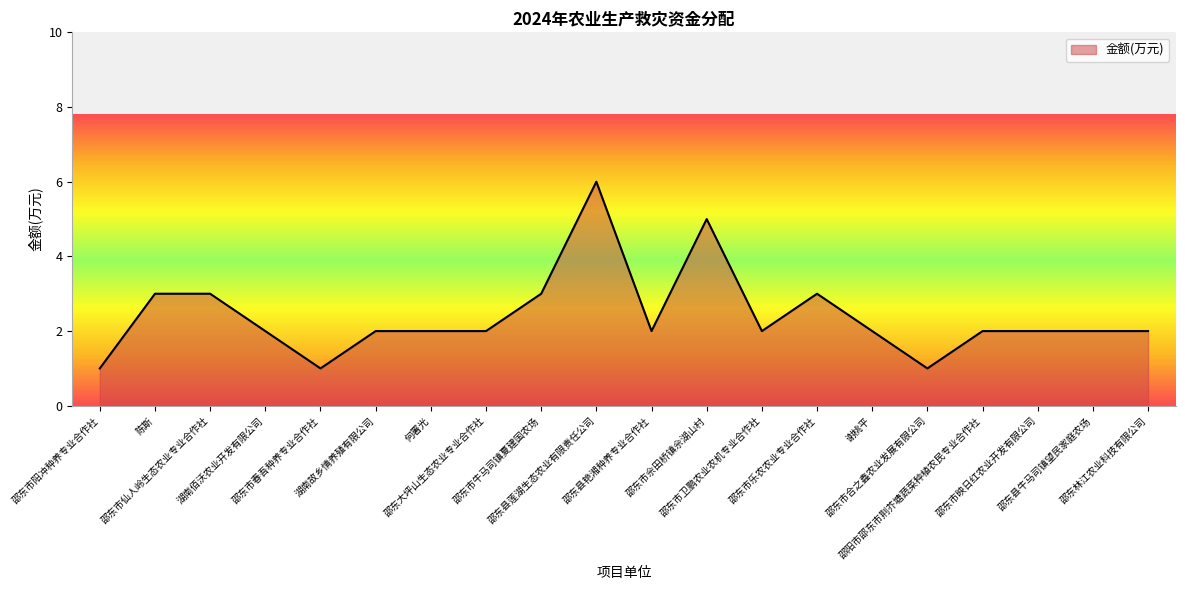

What is the maximum value shown in the chart?

6